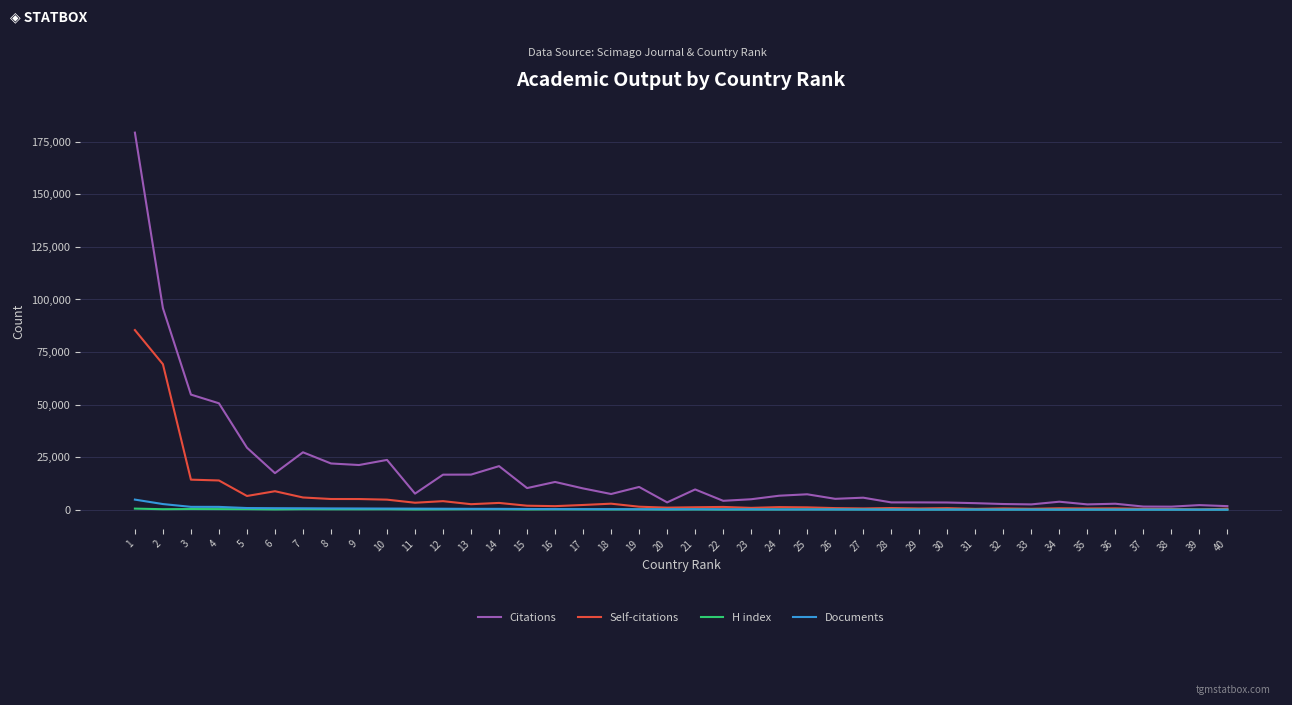

The Documents series shows 240 at 22. True or false?

True